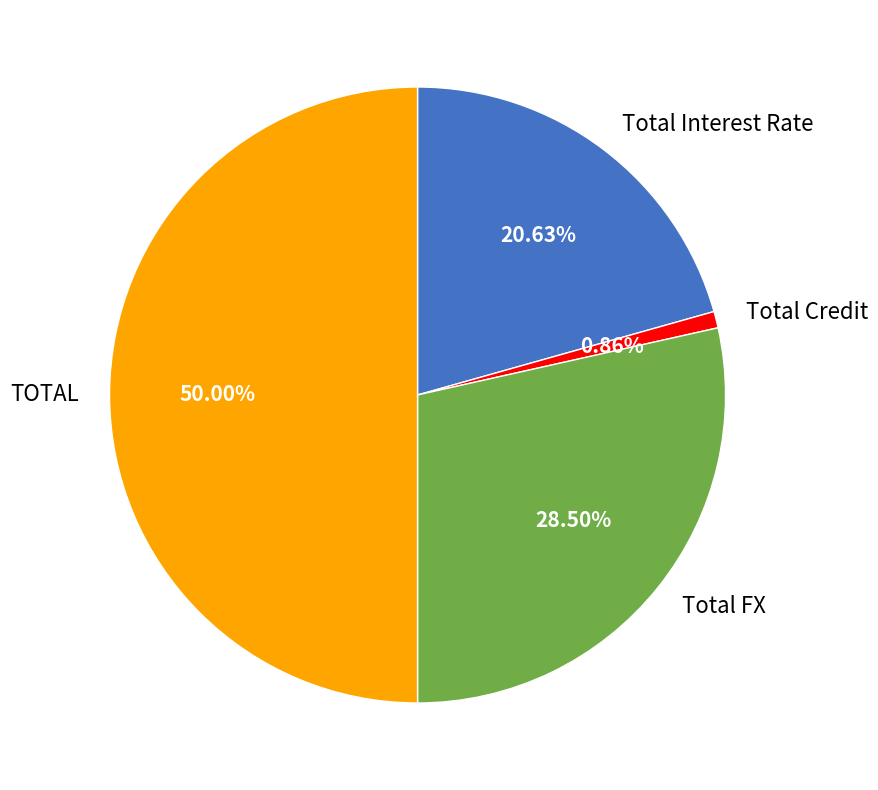

To the nearest percent, what is the average slice percentage?

25%